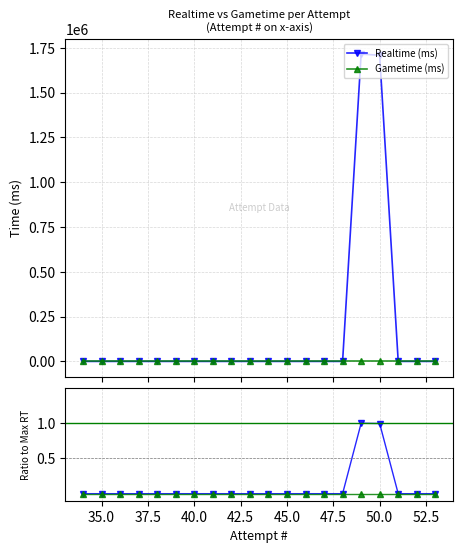

Does the chart display data point markers on the line(s)?

Yes